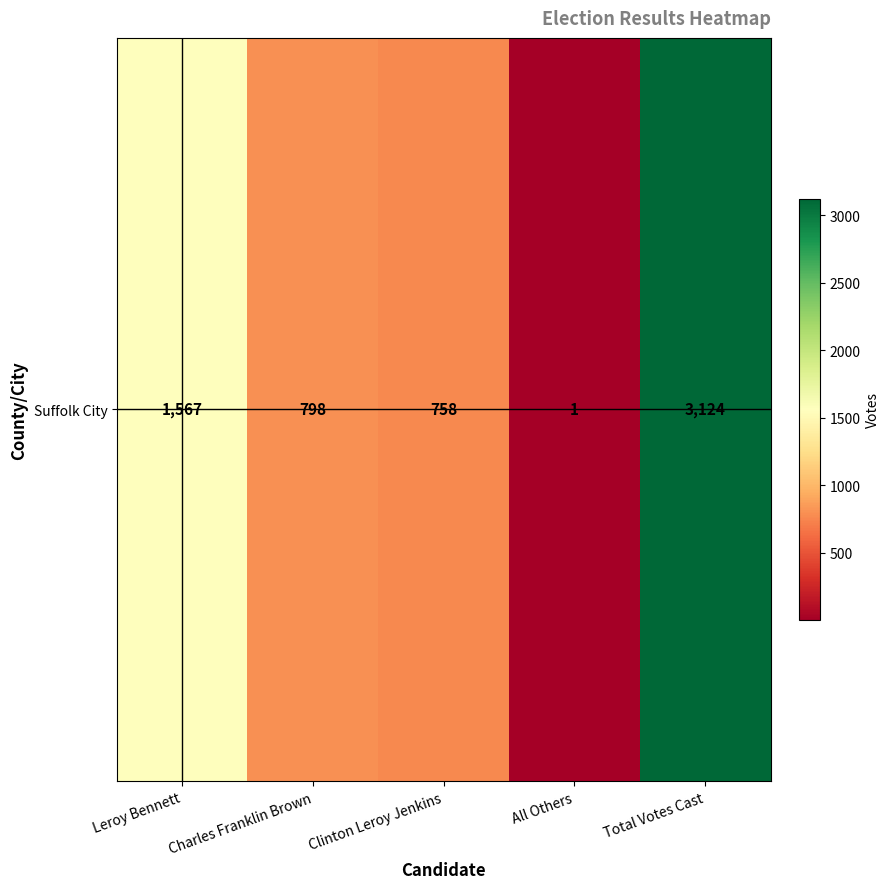

List the labels in order of value, largest first.

Total Votes Cast, Leroy Bennett, Charles Franklin Brown, Clinton Leroy Jenkins, All Others